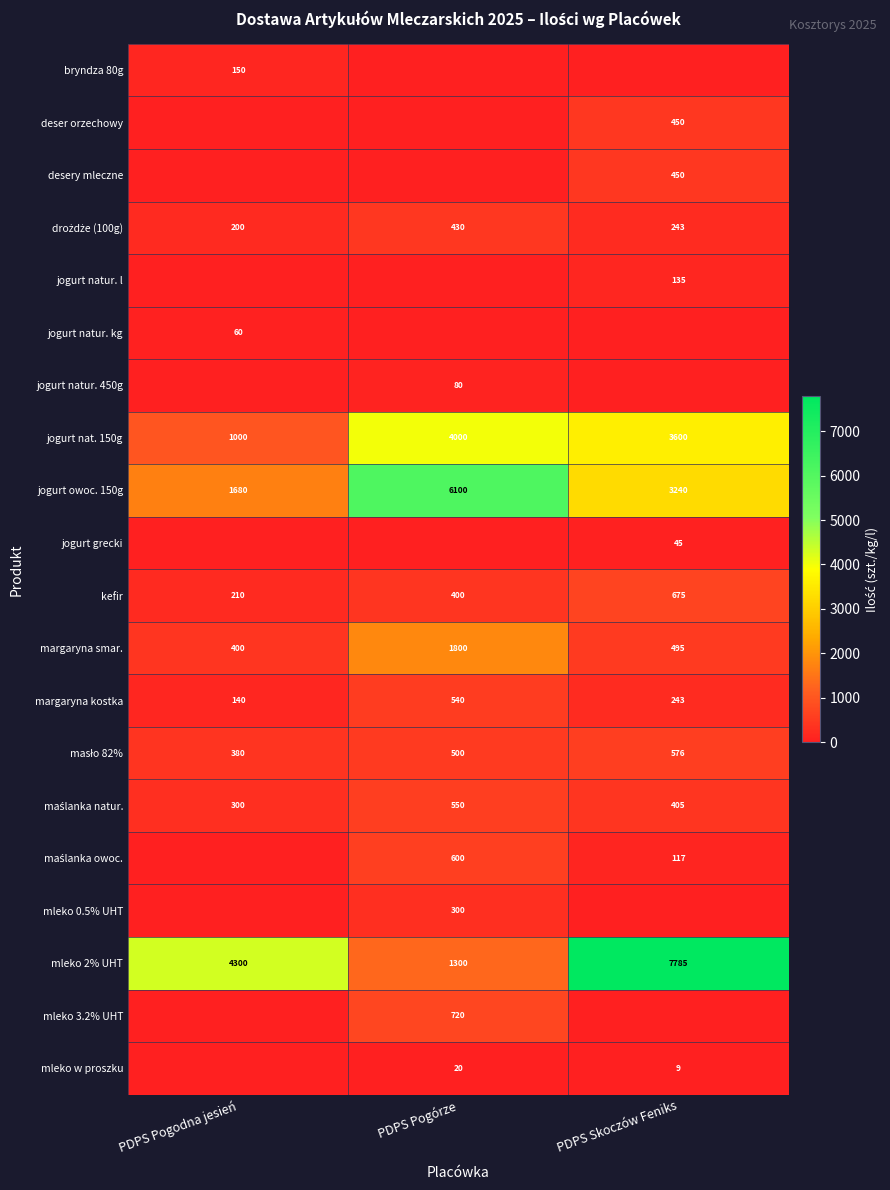

At which label is kefir closest to 442?

PDPS Pogórze